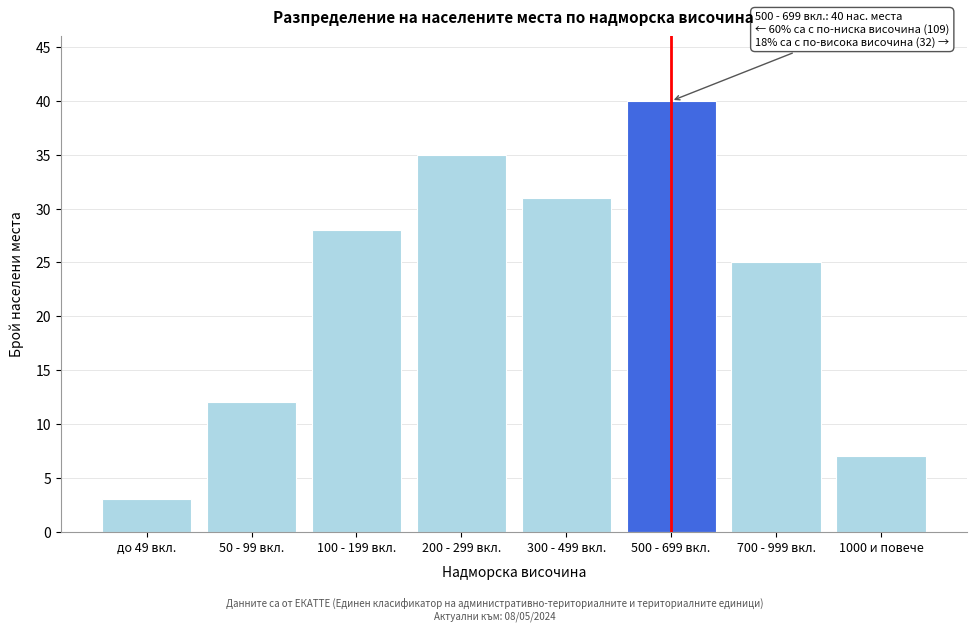

Reading left to right, transcribe all the data shown in this chart.

3	12	28	35	31	40	25	7